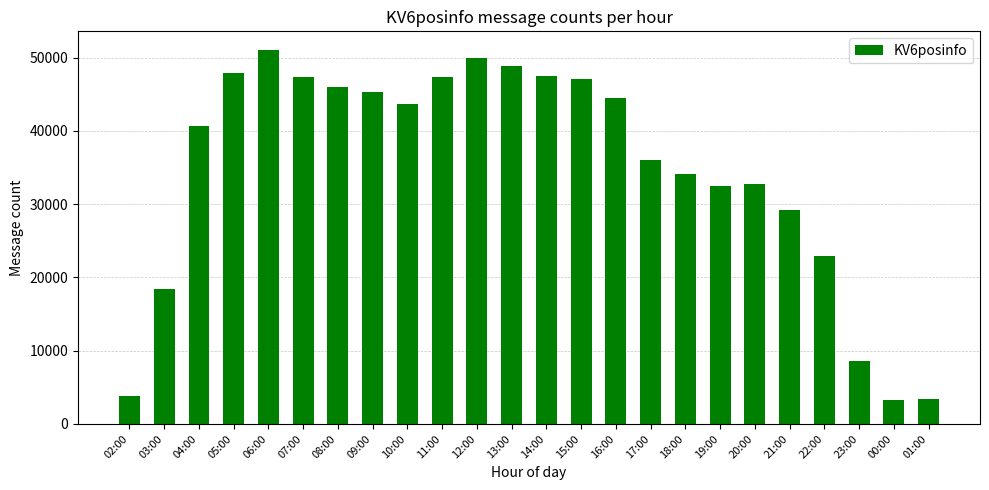

Does the chart contain stacked bars?

No